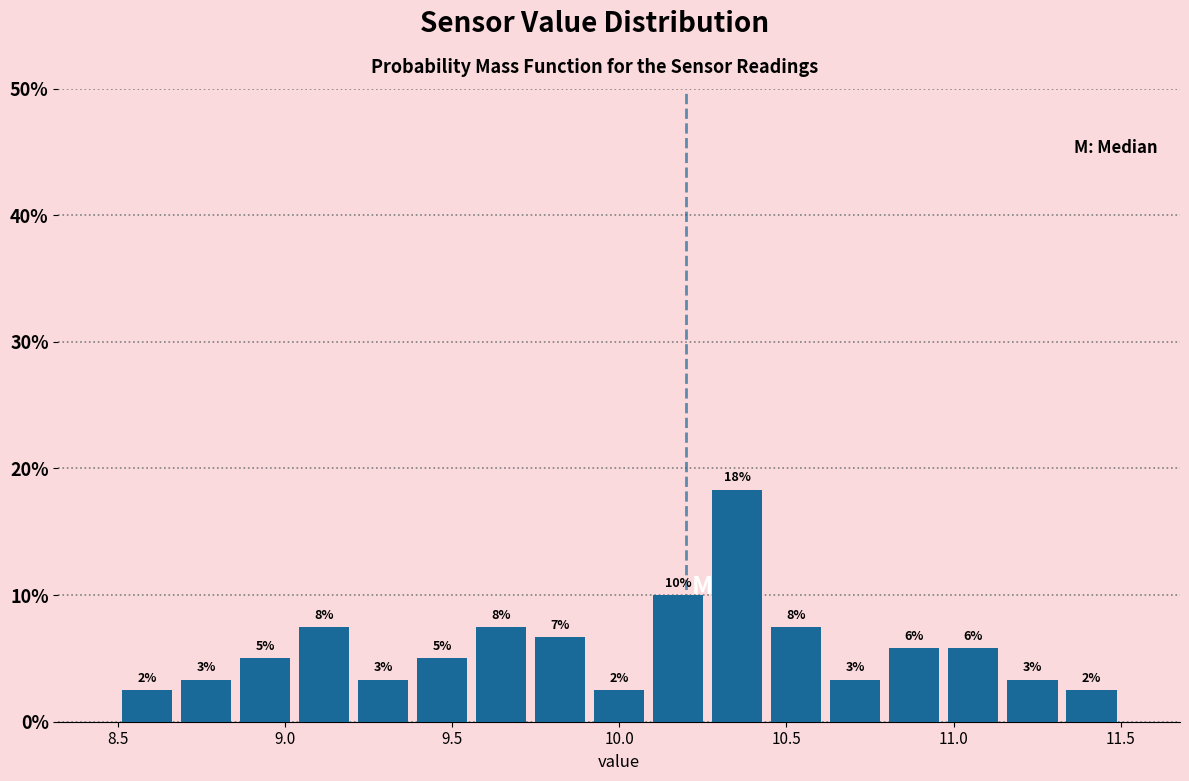

Read against the x-axis, roughly where is the centre of the tallest bar?

10.35